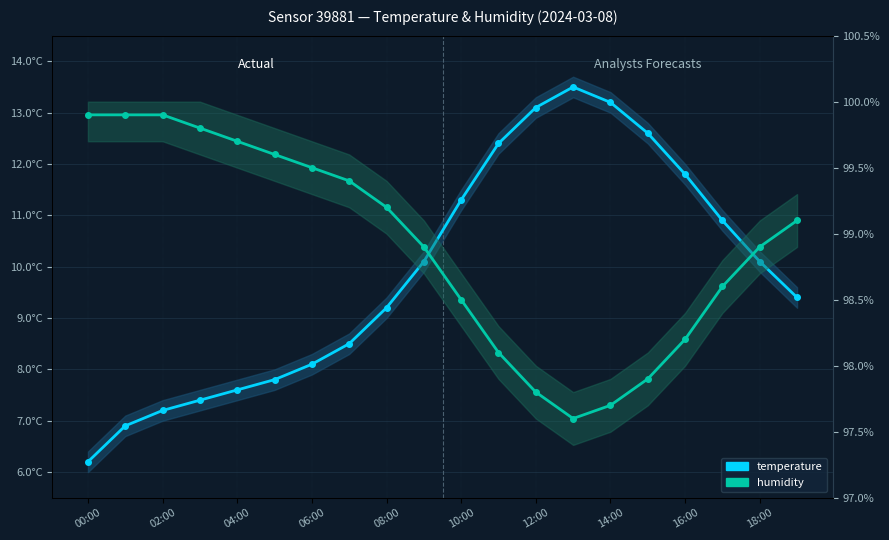

At 14:00, list the series in order from largest to smallest.

humidity, temperature